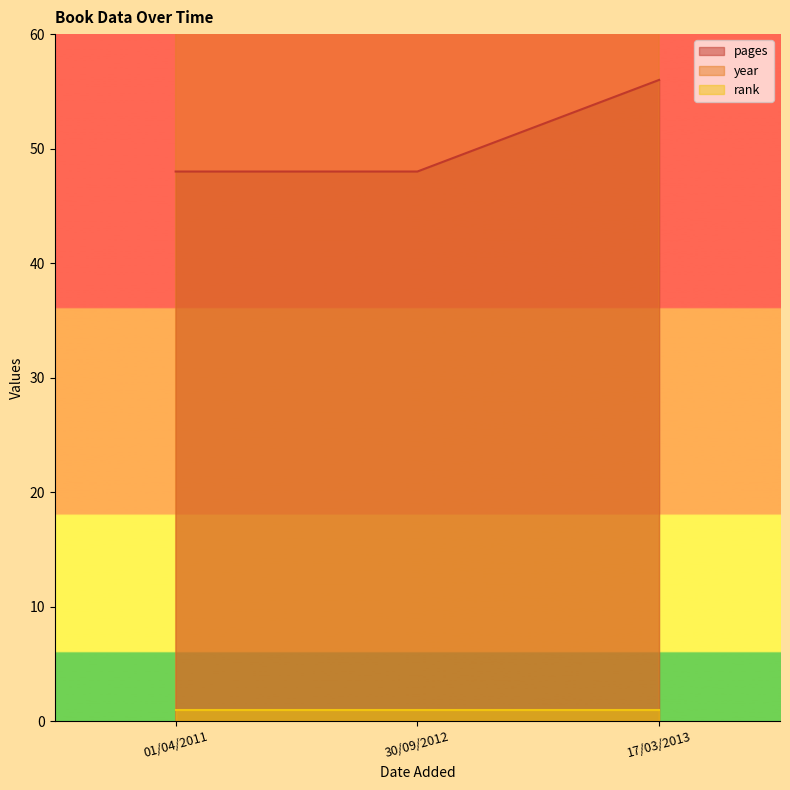

True or false: pages has a value of 48 at 30/09/2012.

True